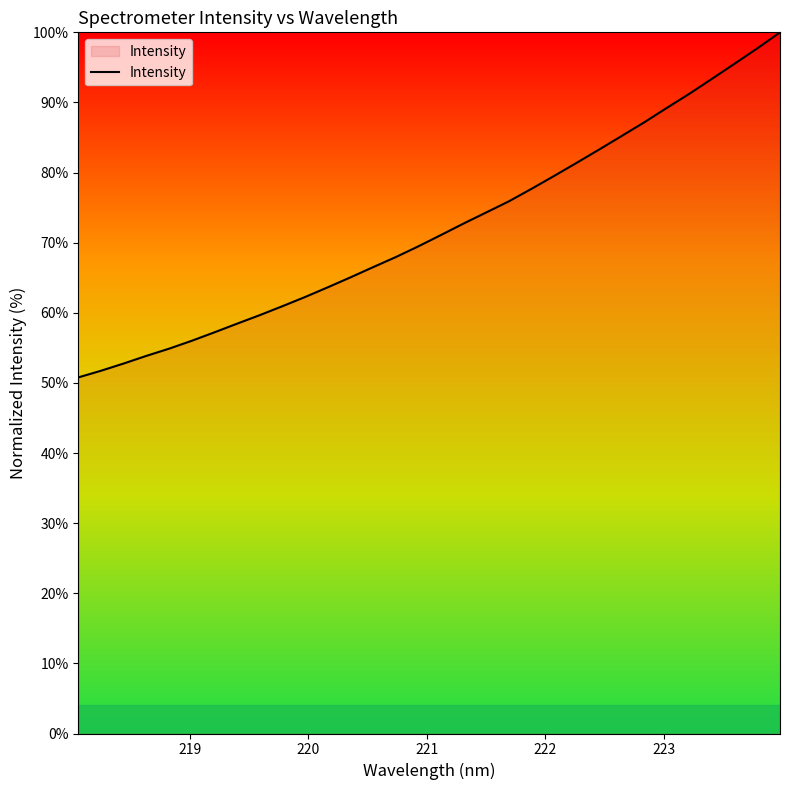

What is the difference between the maximum and minimum values?

49.2